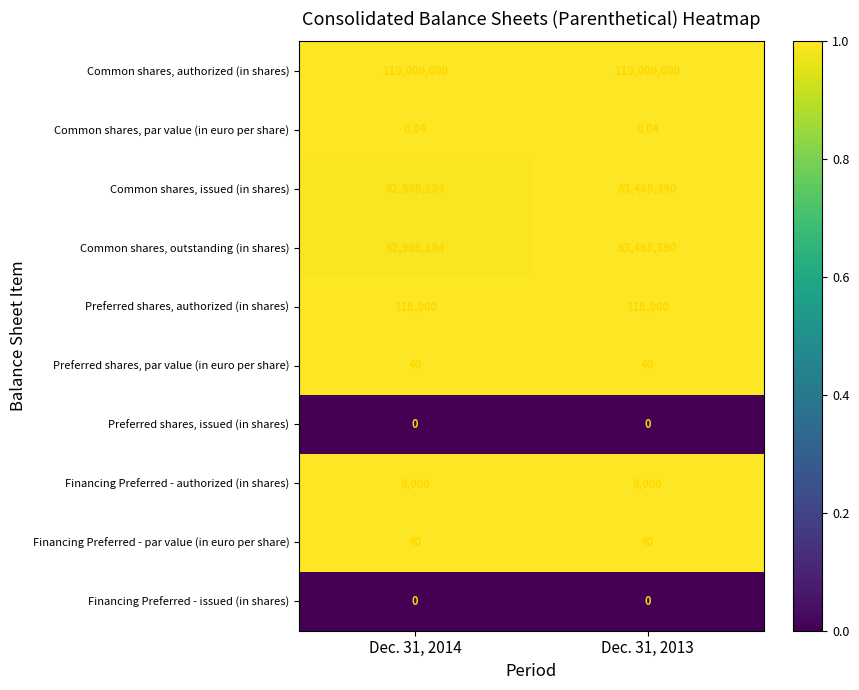

Which series has the largest total across all categories?

Common shares, authorized (in shares)